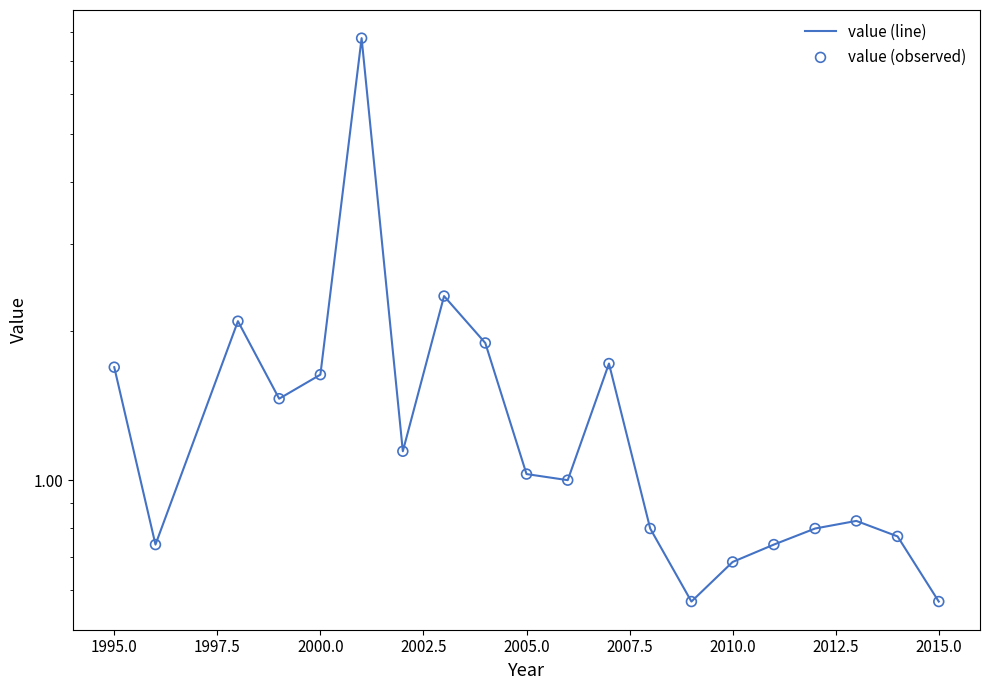

What is the total value across all series at 2015.0?

1.1